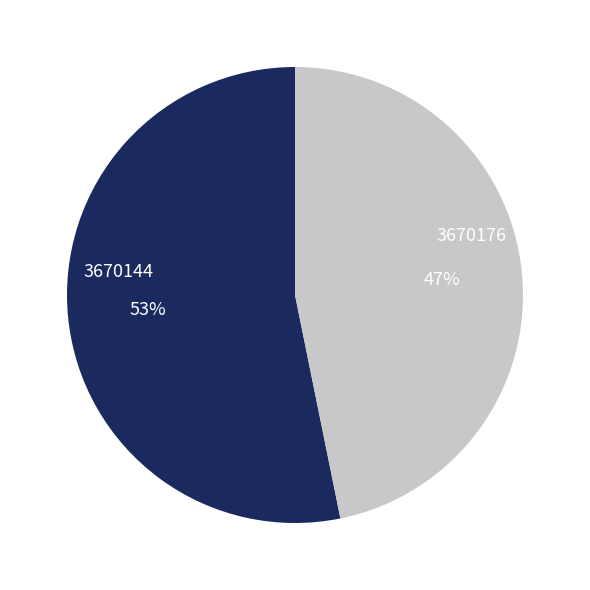

To the nearest percent, what is the average slice percentage?

50%